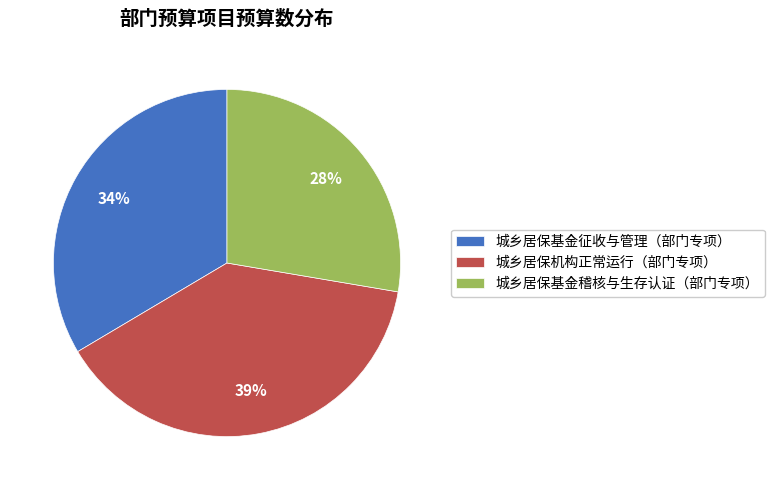

How many slices are in this pie chart?

3